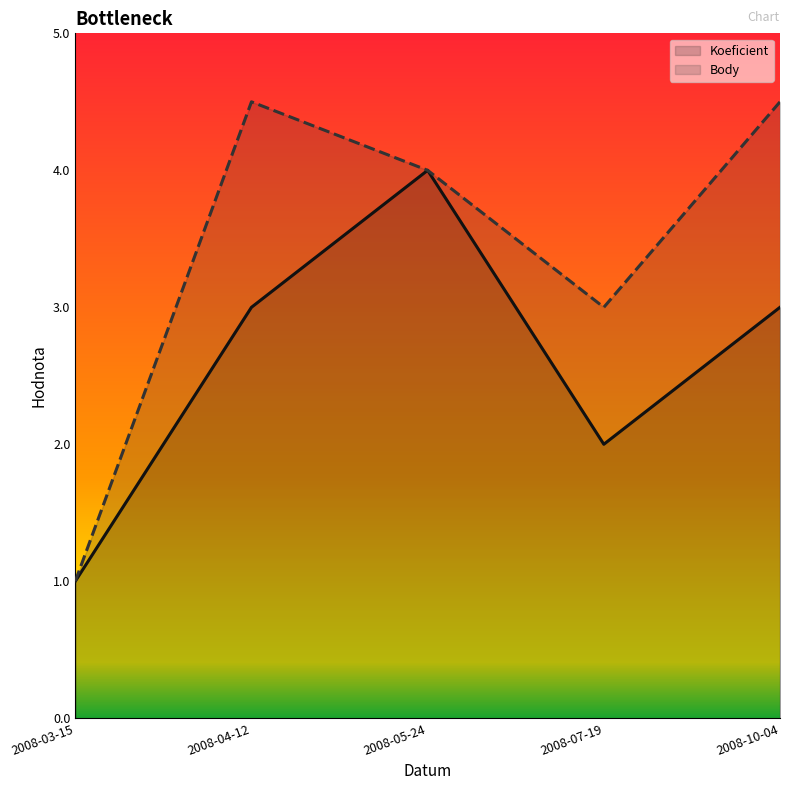

Between 2008-04-12 and 2008-07-19, which is larger?

2008-04-12